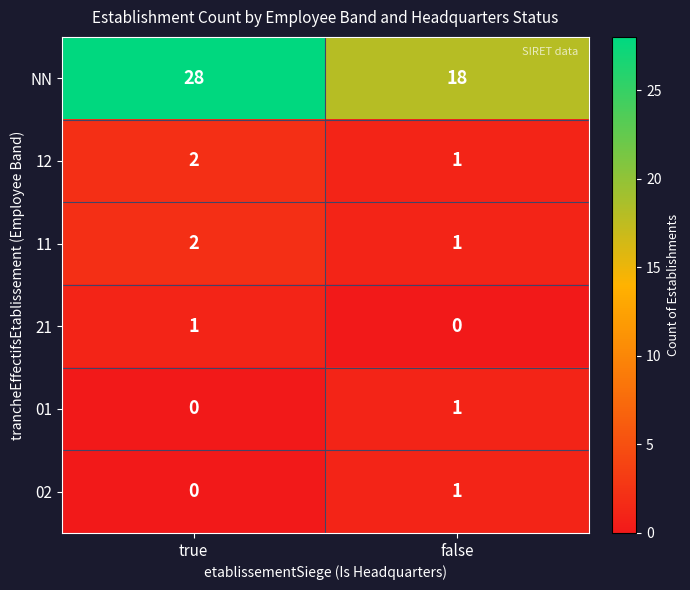

The 02 series shows 0 at true. True or false?

True